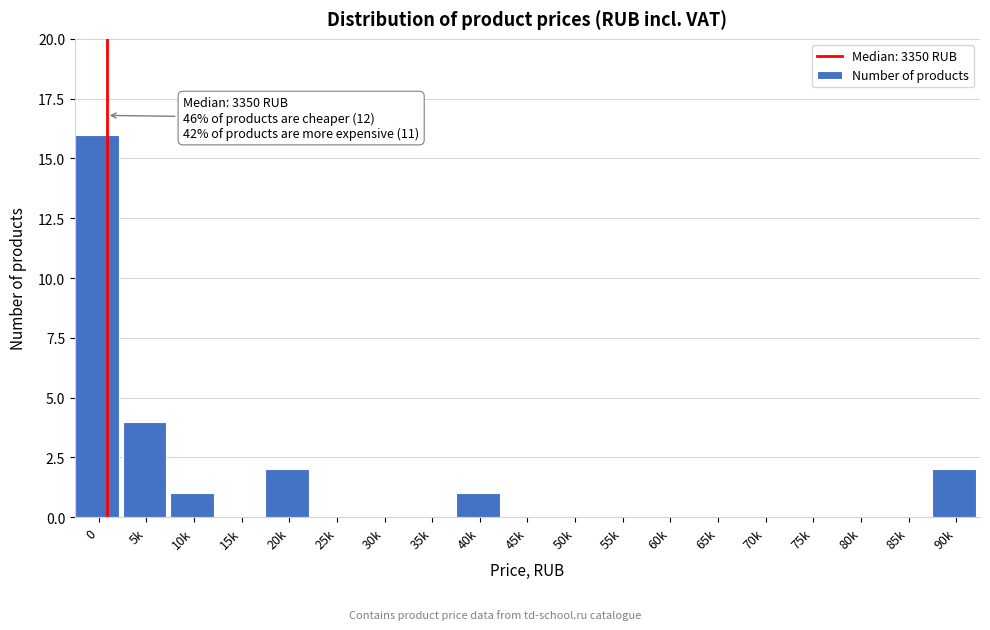

Reading left to right, extract all data points from this chart.

0=16	5k=4	10k=1	15k=0	20k=2	25k=0	30k=0	35k=0	40k=1	45k=0	50k=0	55k=0	60k=0	65k=0	70k=0	75k=0	80k=0	85k=0	90k=2